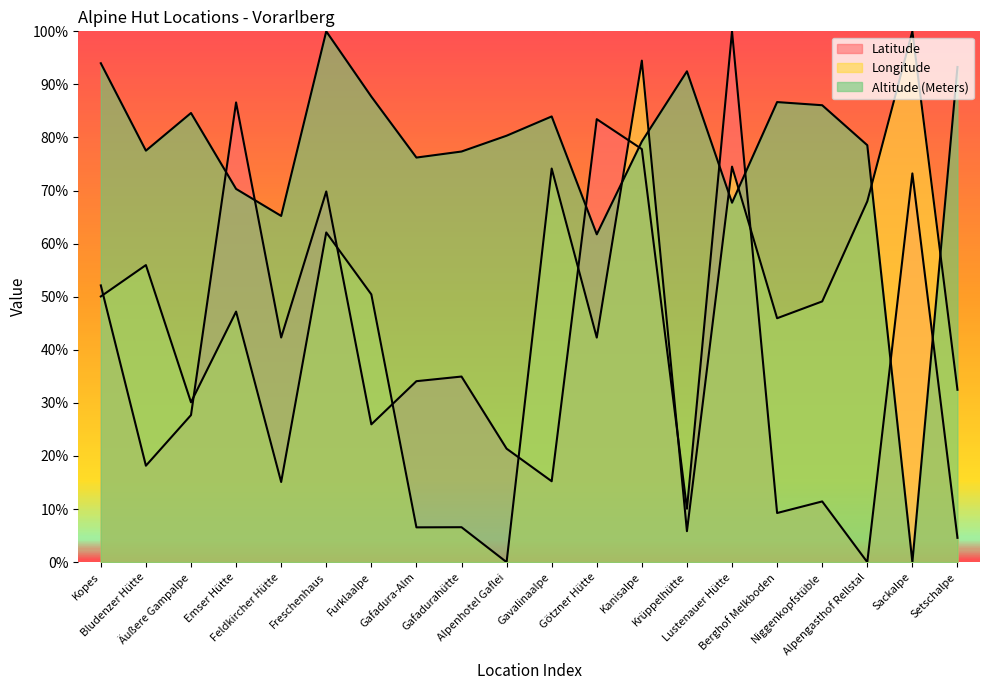

What is the difference between the Longitude values at Gafadurahütte and Gavalinaalpe?

67.6